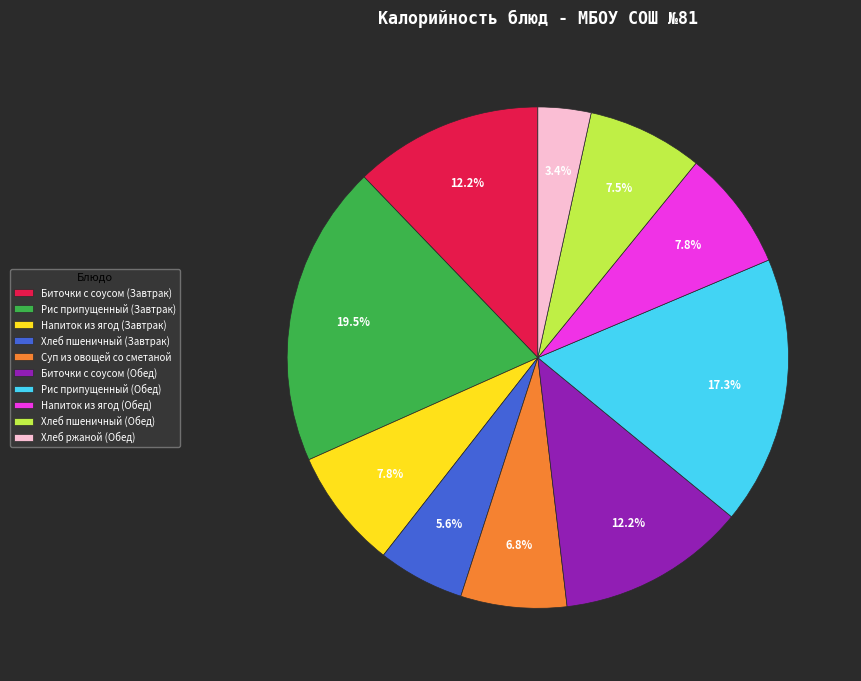

To the nearest percent, what portion does Напиток из ягод (Обед) represent?

8%